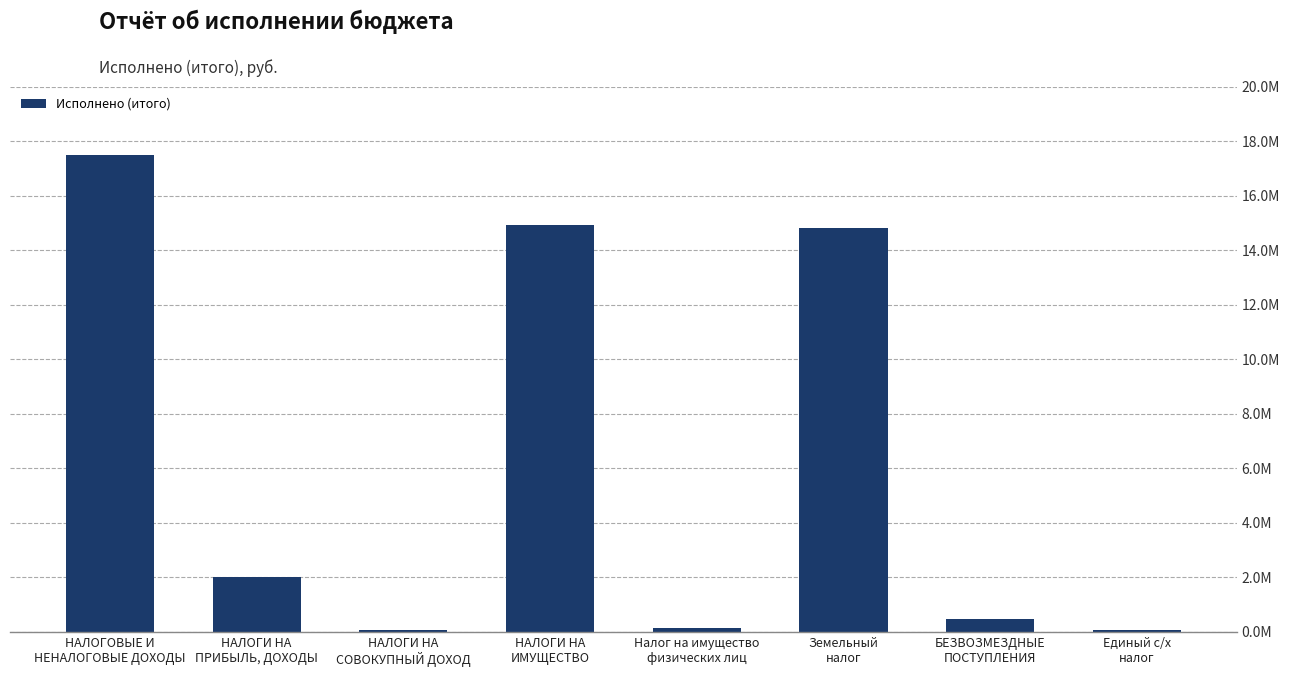

What is the sum of the values at НАЛОГИ НА
ИМУЩЕСТВО and НАЛОГОВЫЕ И
НЕНАЛОГОВЫЕ ДОХОДЫ?

32406582.8